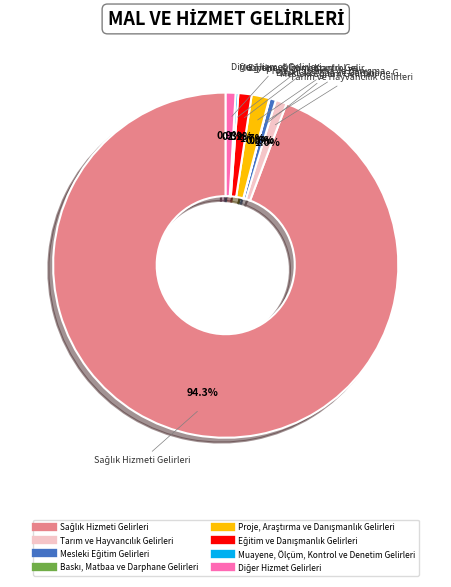

Does any single category account for the majority?

Yes